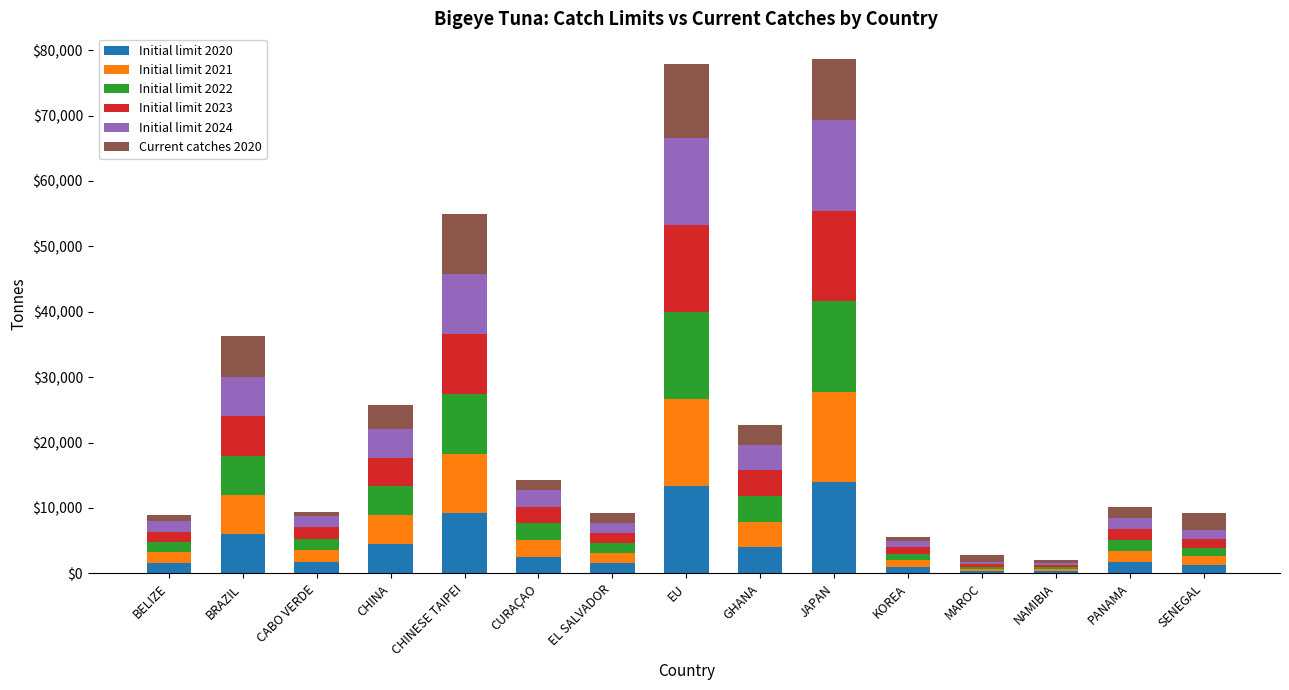

How many data points does each series have?

15